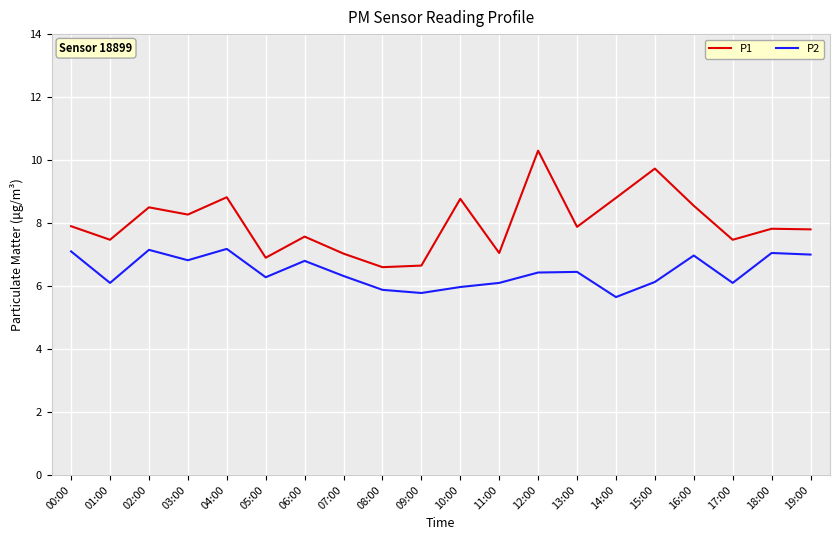

Read the P1 value at 10:00.

8.8